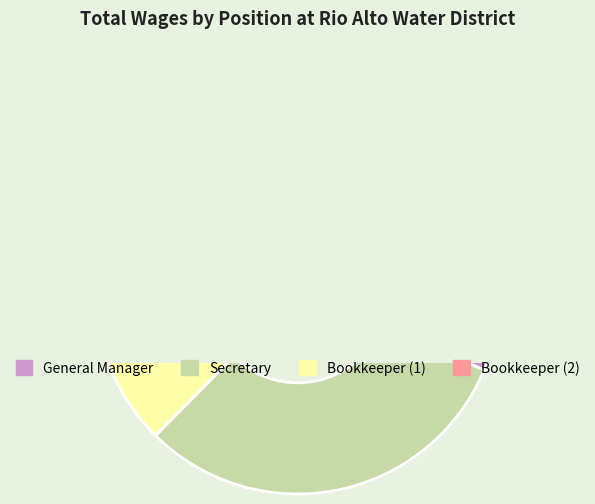

To the nearest percent, what is the average slice percentage?

25%